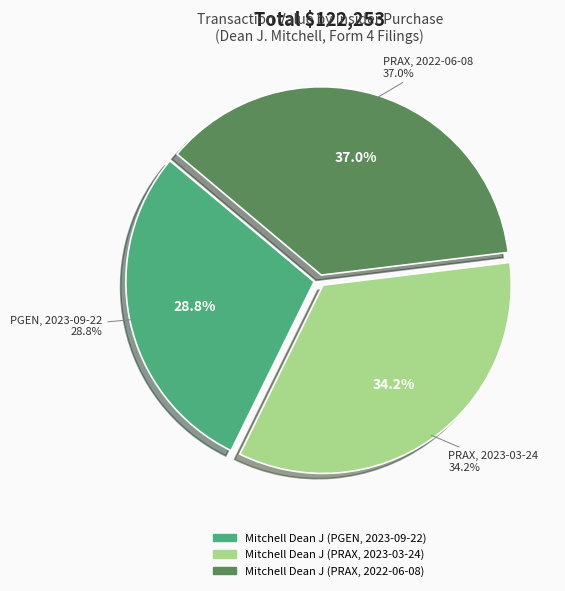

Which category has the smallest portion of the pie?

Mitchell Dean J (PGEN, 2023-09-22)